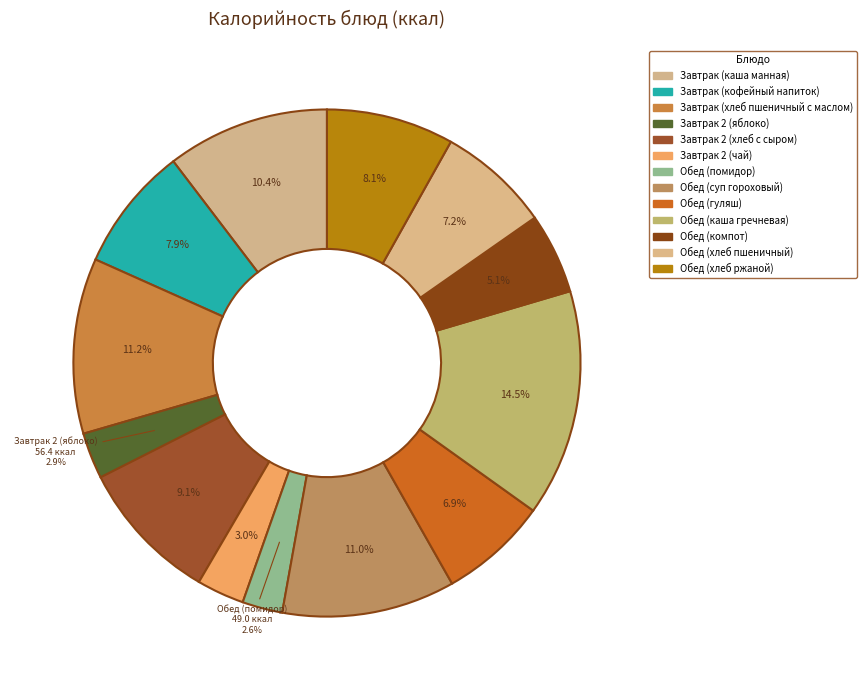

Does Обед (гуляш) account for over 50% of the chart?

No